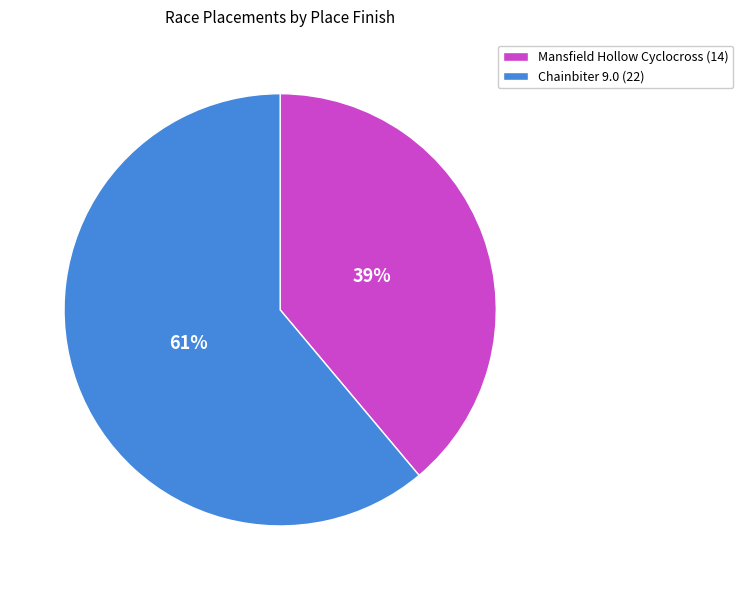

How many segments does this pie chart have?

2